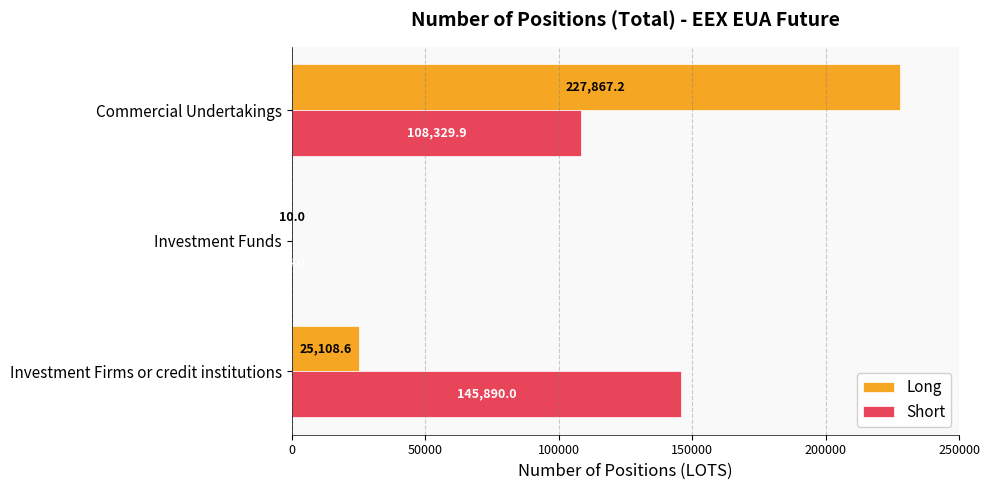

At which label does Long reach its peak?

Commercial Undertakings